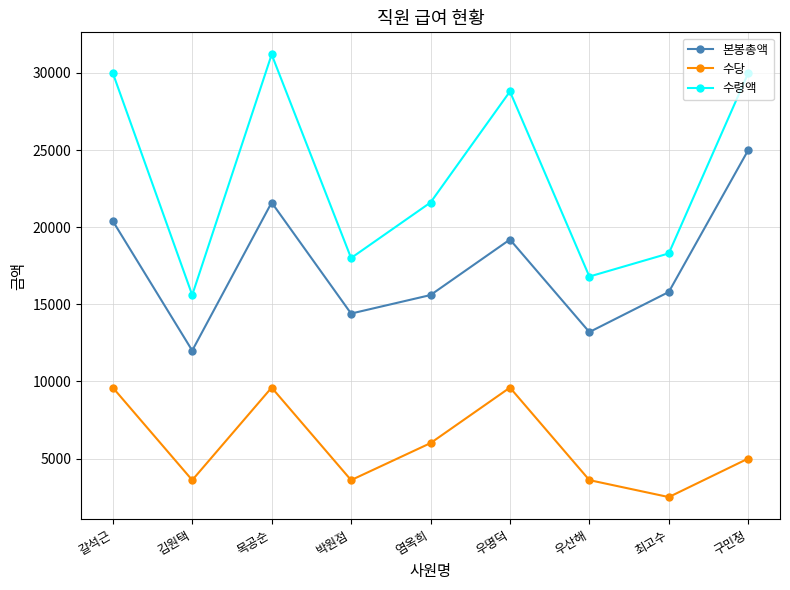

What is the maximum value shown in the chart?

31200